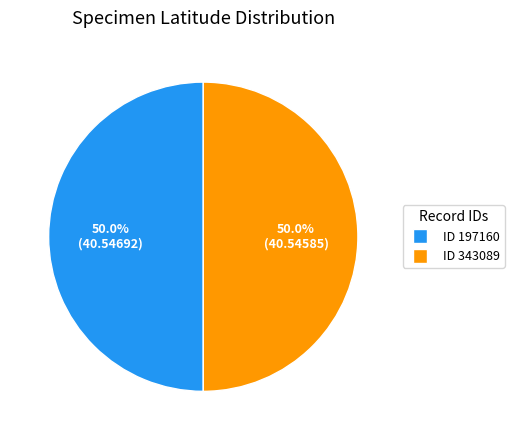

Combined, do ID 343089 and ID 197160 account for over 50%?

Yes